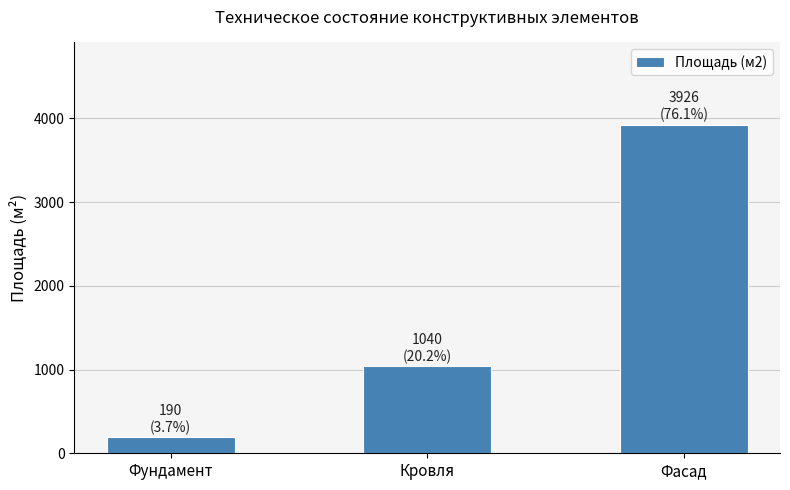

What is the change in value from Фундамент to Фасад?

+3736